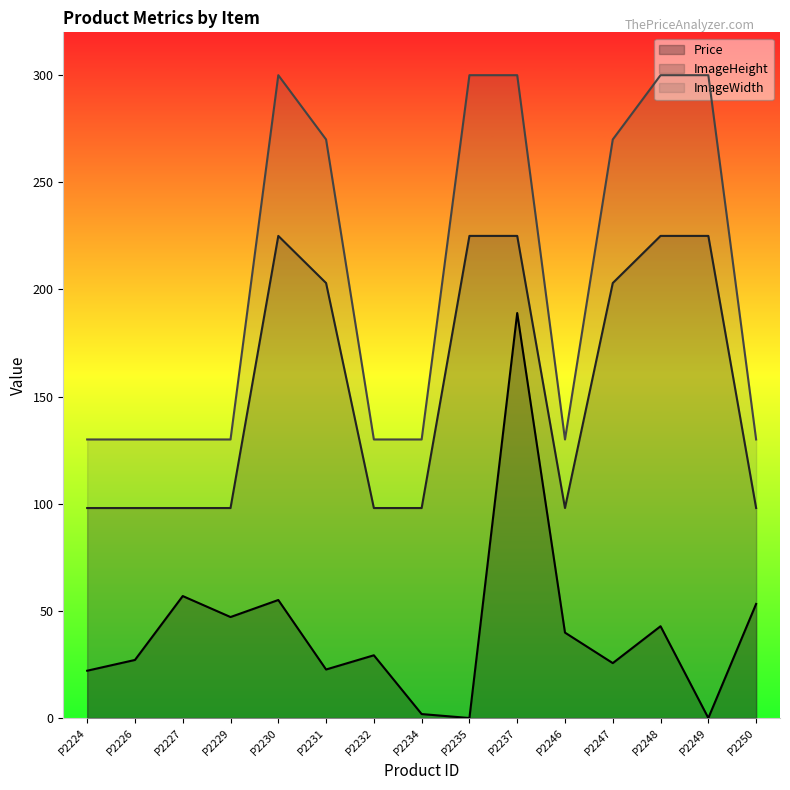

Reading right to left, transcribe all the data shown in this chart.

Price: P2250=53.2	P2249=0.0	P2248=42.8	P2247=25.6	P2246=39.9	P2237=189.0	P2235=0.0	P2234=1.9	P2232=29.3	P2231=22.6	P2230=55.1	P2229=47.1	P2227=56.9	P2226=27.1	P2224=22.1
ImageHeight: P2250=98.0	P2249=225.0	P2248=225.0	P2247=203.0	P2246=98.0	P2237=225.0	P2235=225.0	P2234=98.0	P2232=98.0	P2231=203.0	P2230=225.0	P2229=98.0	P2227=98.0	P2226=98.0	P2224=98.0
ImageWidth: P2250=130.0	P2249=300.0	P2248=300.0	P2247=270.0	P2246=130.0	P2237=300.0	P2235=300.0	P2234=130.0	P2232=130.0	P2231=270.0	P2230=300.0	P2229=130.0	P2227=130.0	P2226=130.0	P2224=130.0